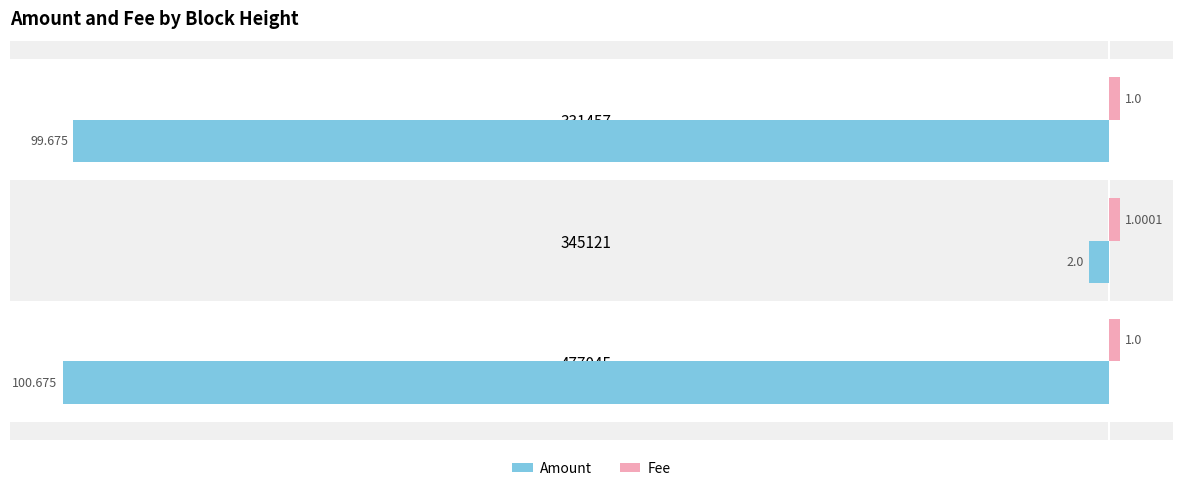

Which series changed the most between 345121 and 331457?

Amount